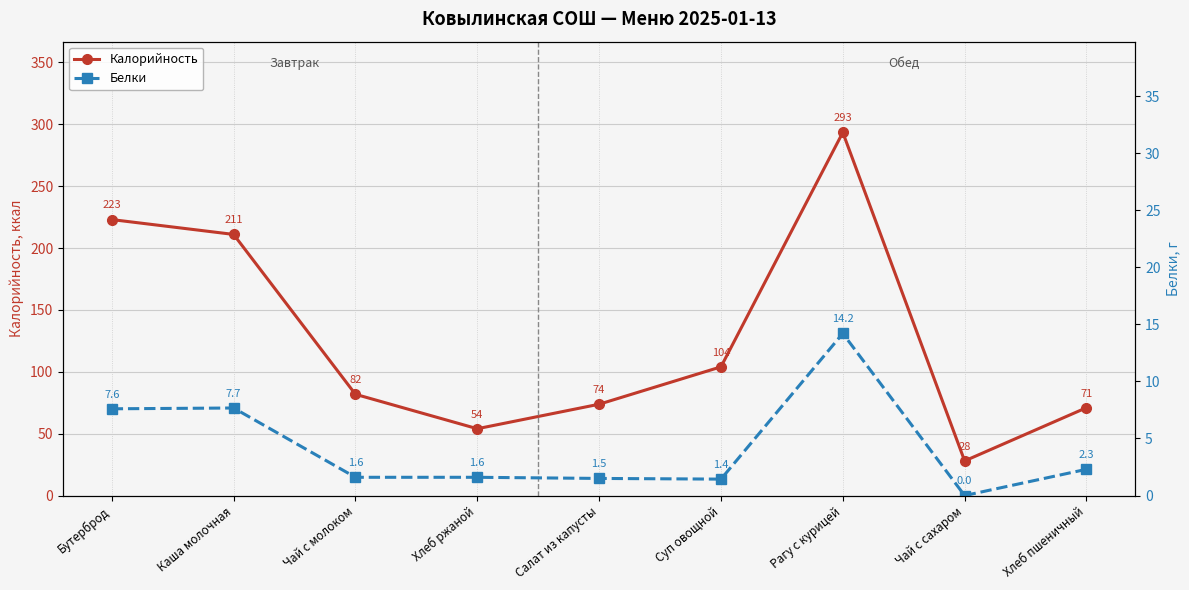

What position from the left is Бутерброд?

1